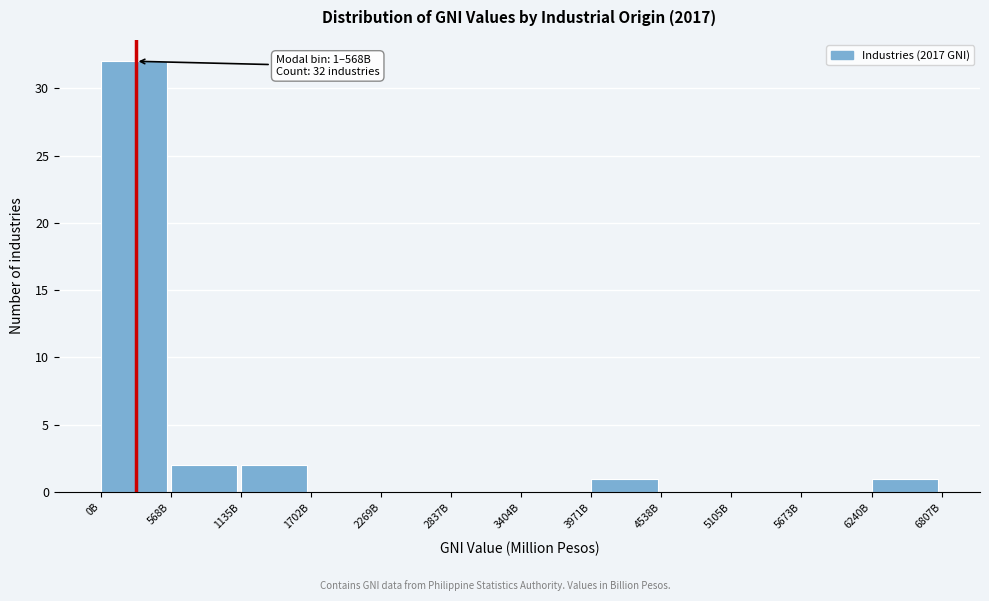

Reading left to right, list all the values displayed in this chart.

0B=32	568B=2	1135B=2	1702B=0	2269B=0	2837B=0	3404B=0	3971B=1	4538B=0	5105B=0	5673B=0	6240B=1